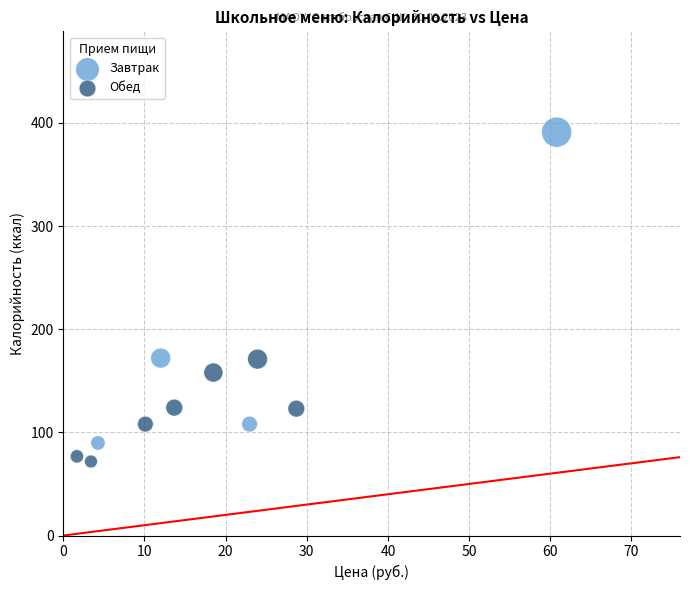

What are all the series names shown in the legend?

Завтрак, Обед